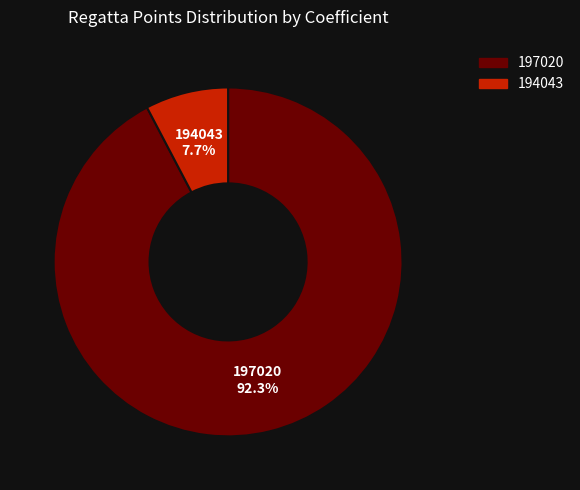

Between 194043 and 197020, which is larger?

197020